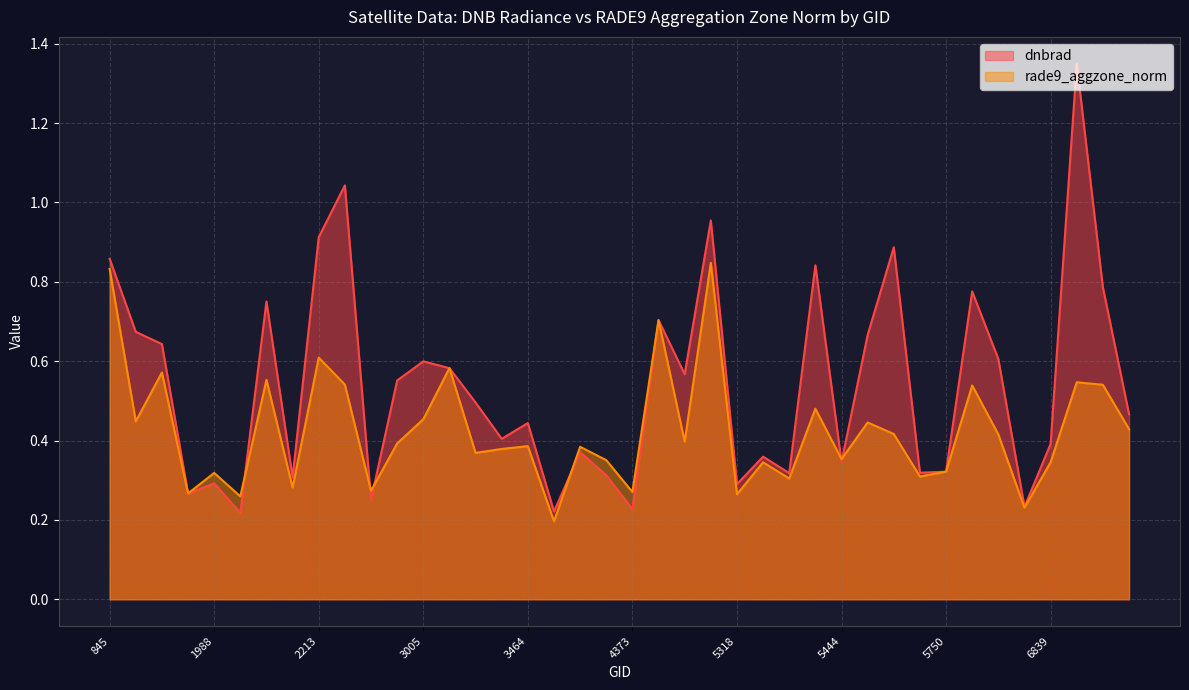

Which series has the largest total across all categories?

dnbrad